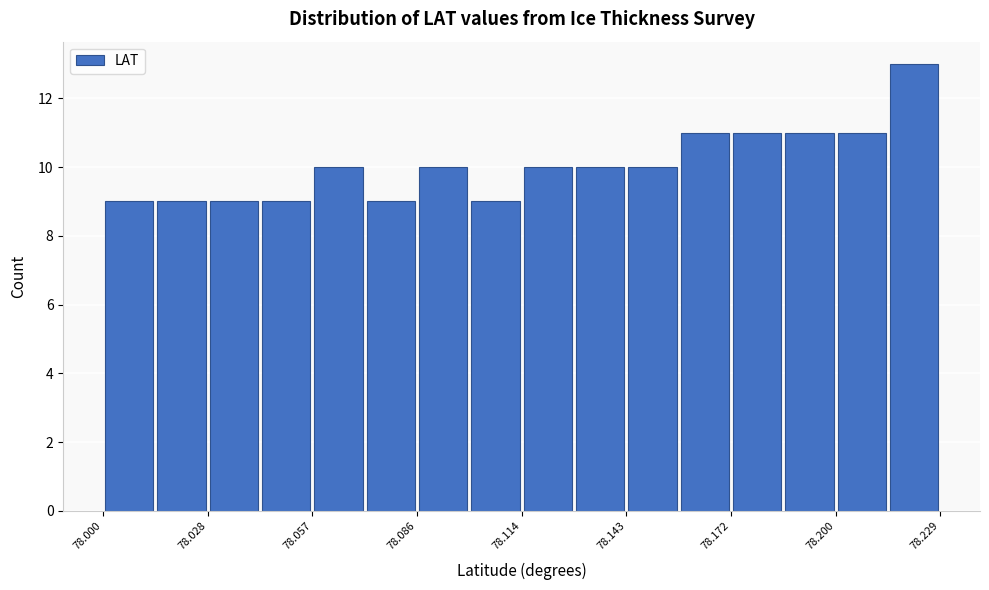

Around what value on the x-axis is the tallest bar? Give the approximate position of its centre, as read against the axis.

78.220